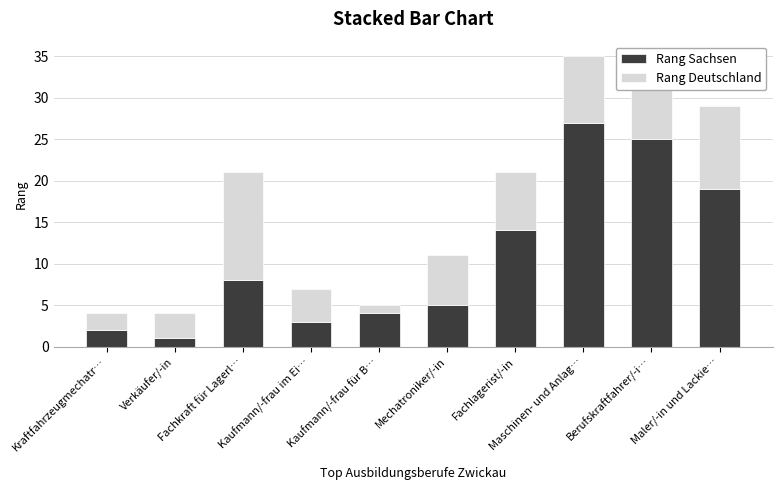

What is the difference between the maximum and minimum values in the Rang Sachsen series?

26